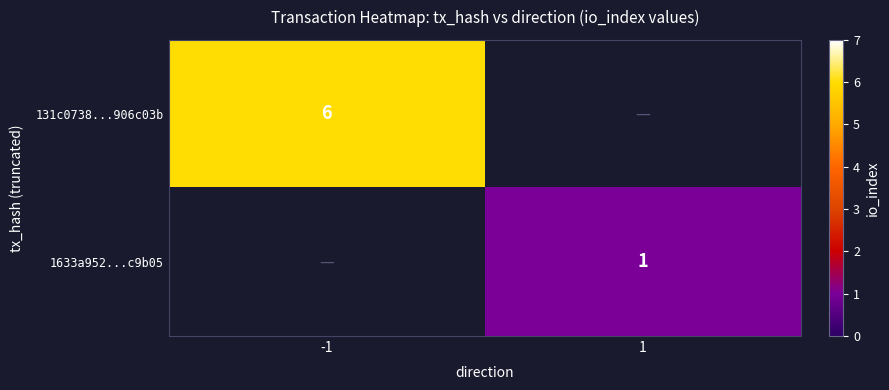

Is it true that 1633a952...c9b05 equals 0 at 1?

False